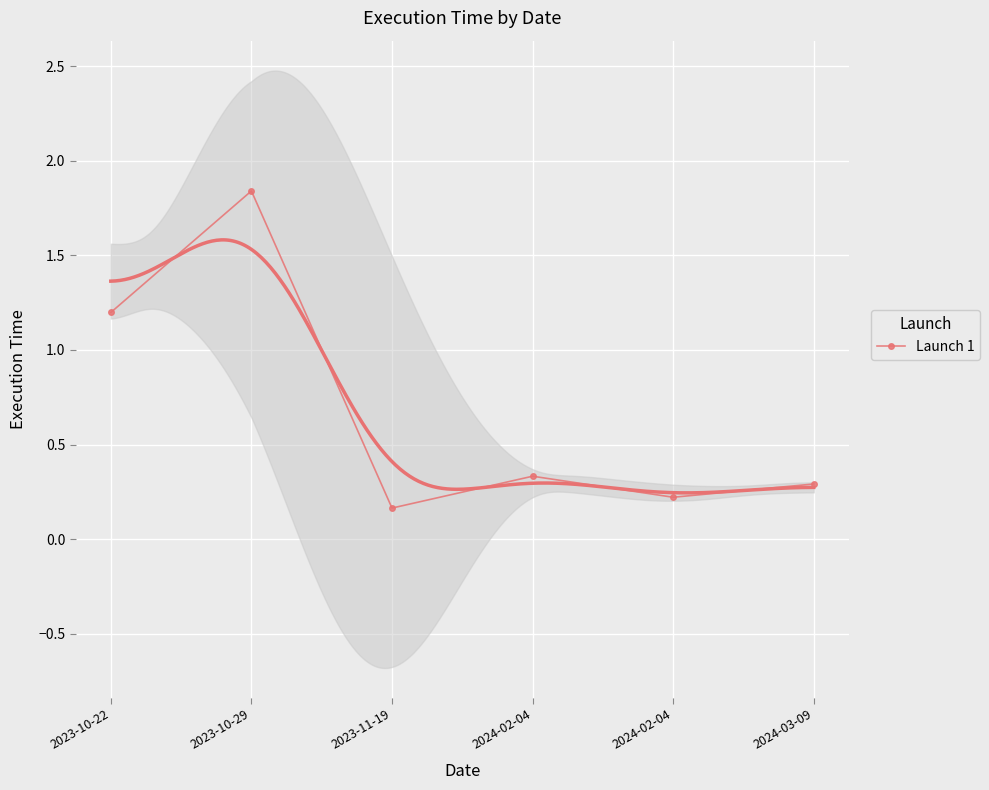

Which has a higher value, 2023-10-29 or 2024-02-04?

2023-10-29